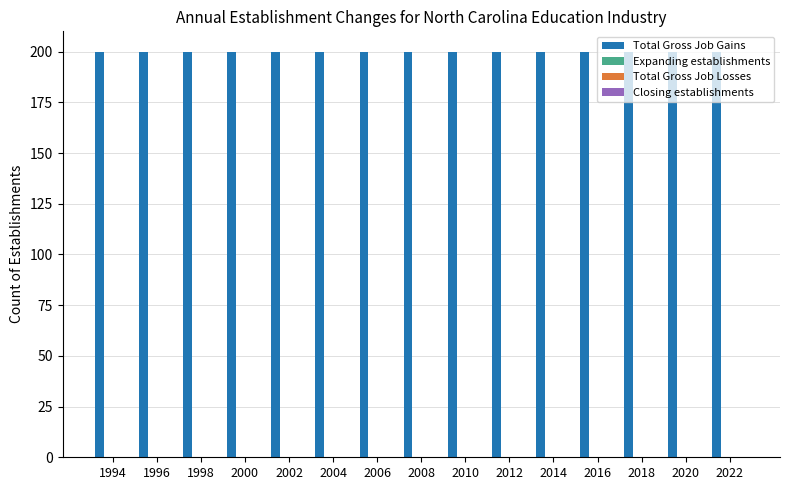

Which series has the widest spread of values?

Total Gross Job Gains